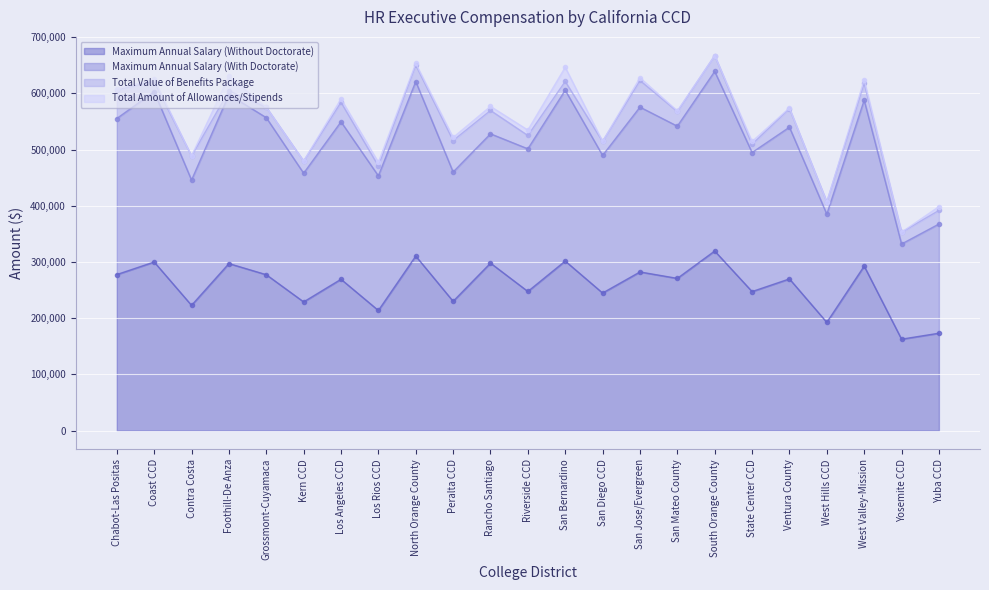

What value does the Maximum Annual Salary (Without Doctorate) series have at Los Rios CCD?

213685.0